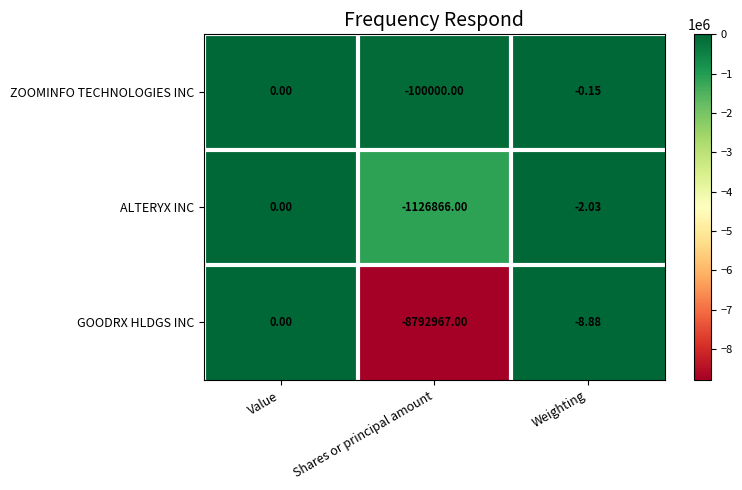

Count the number of data series in this chart.

3